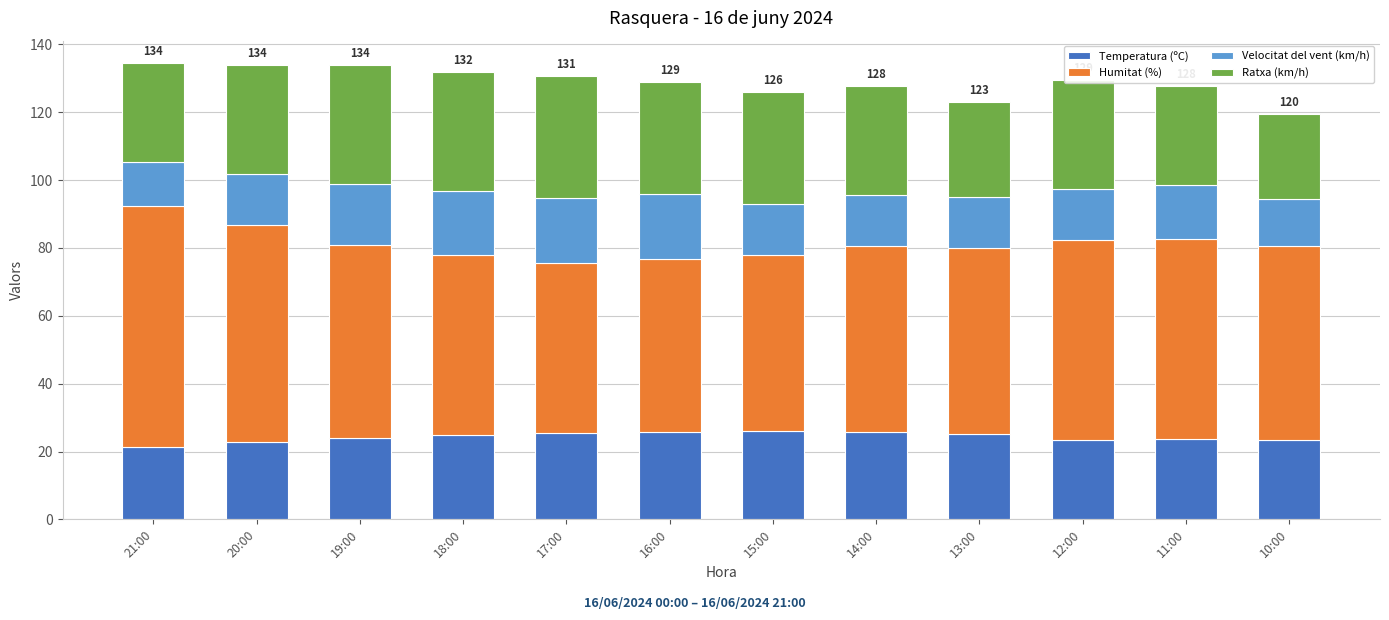

What is the total value across all series at 21:00?

134.4